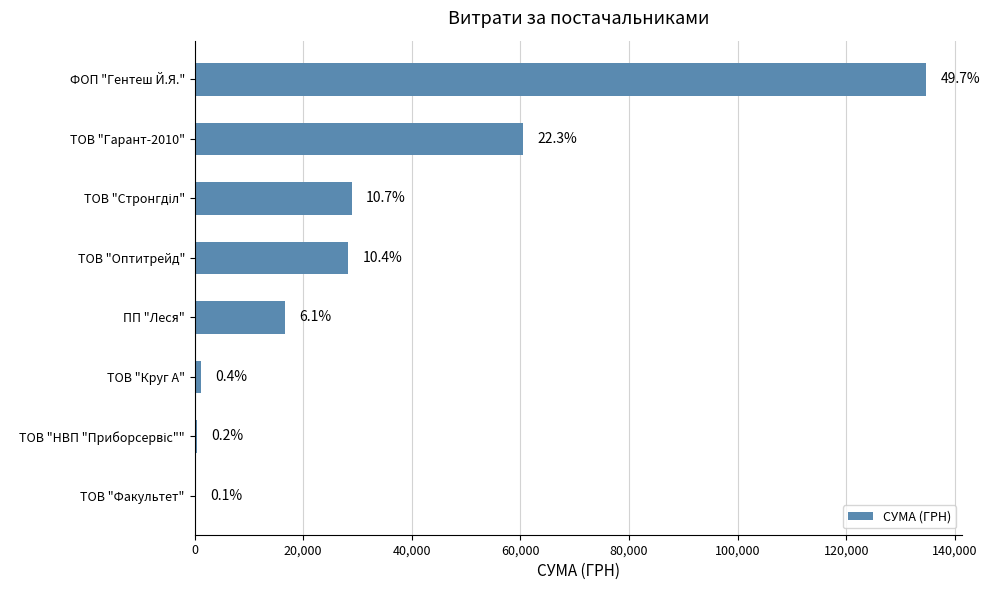

What is the minimum value shown in the chart?

200.0